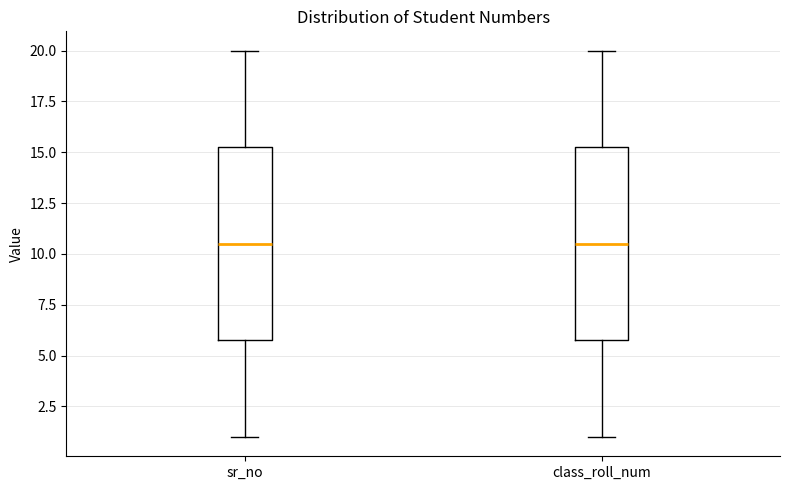

Reading left to right, read every box against the y-axis: the position of its median line, the range the box covers, and the ends of its whiskers. The values are not printed on the chart, so give them approximately, as read against the axis.

sr_no: median 10.5, box 6.0 to 15.5, whiskers 1.0 to 20.0
class_roll_num: median 10.5, box 6.0 to 15.5, whiskers 1.0 to 20.0